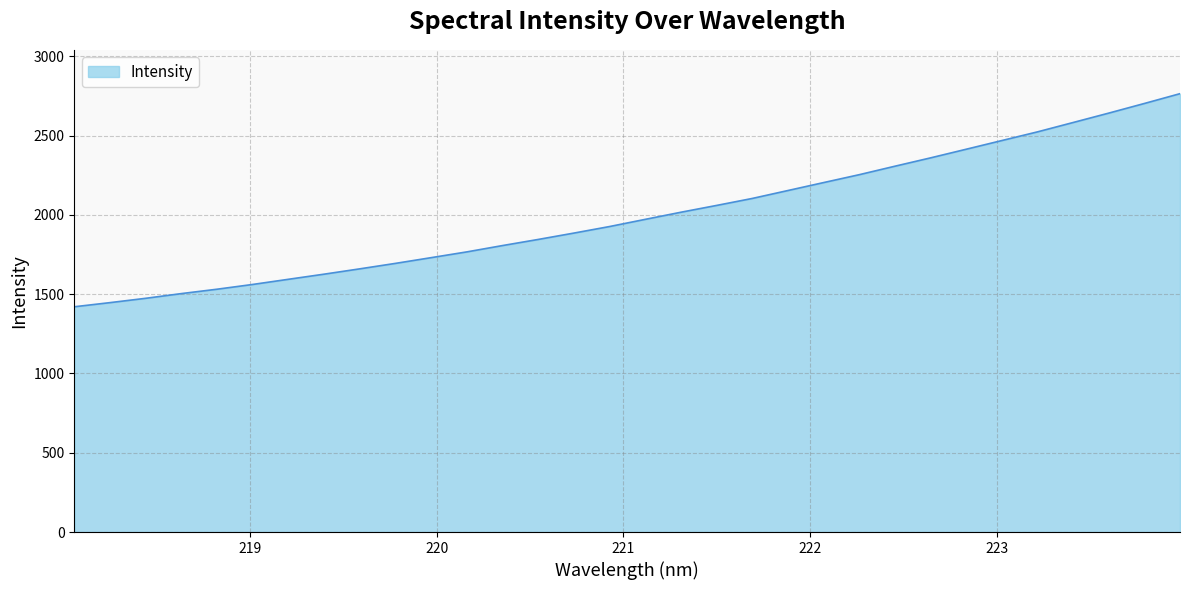

What is the smallest value displayed?

1420.4